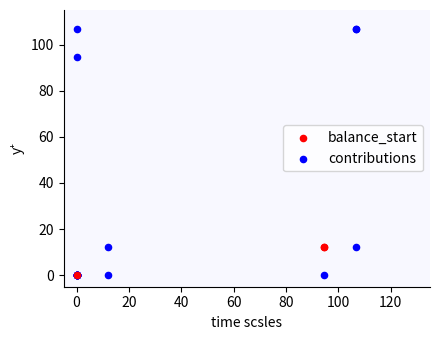

Which series reaches the maximum Y coordinate?

contributions